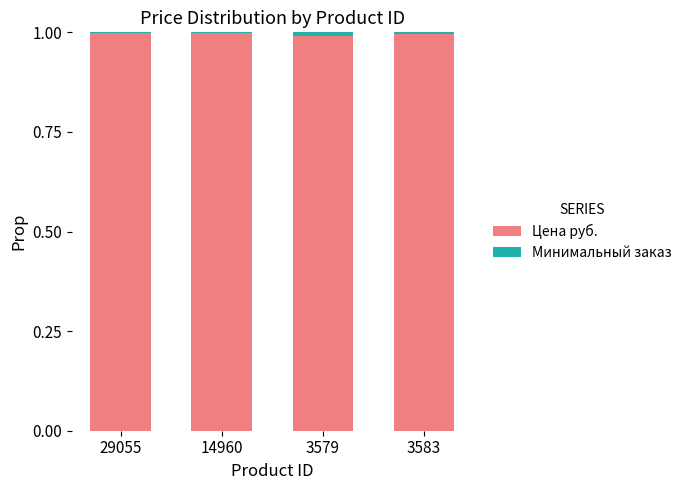

What is the maximum value for Цена руб.?

1.0